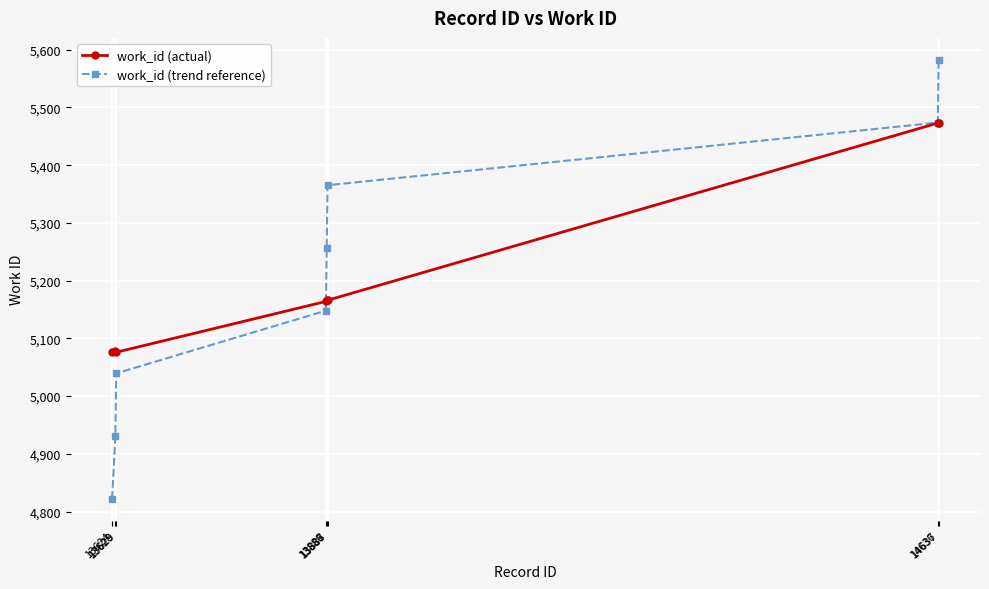

What is the value of the work_id (trend reference) point at the 3rd from the left?

5039.4